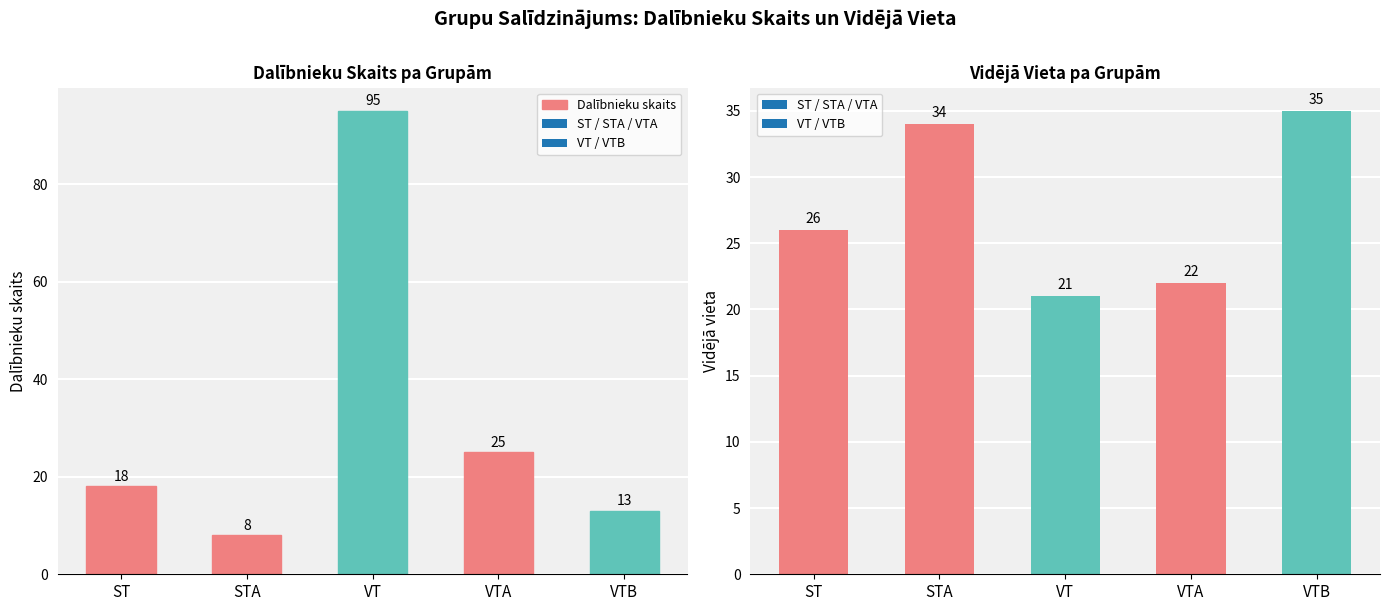

What is the approximate value at ST, to the nearest 10?

20